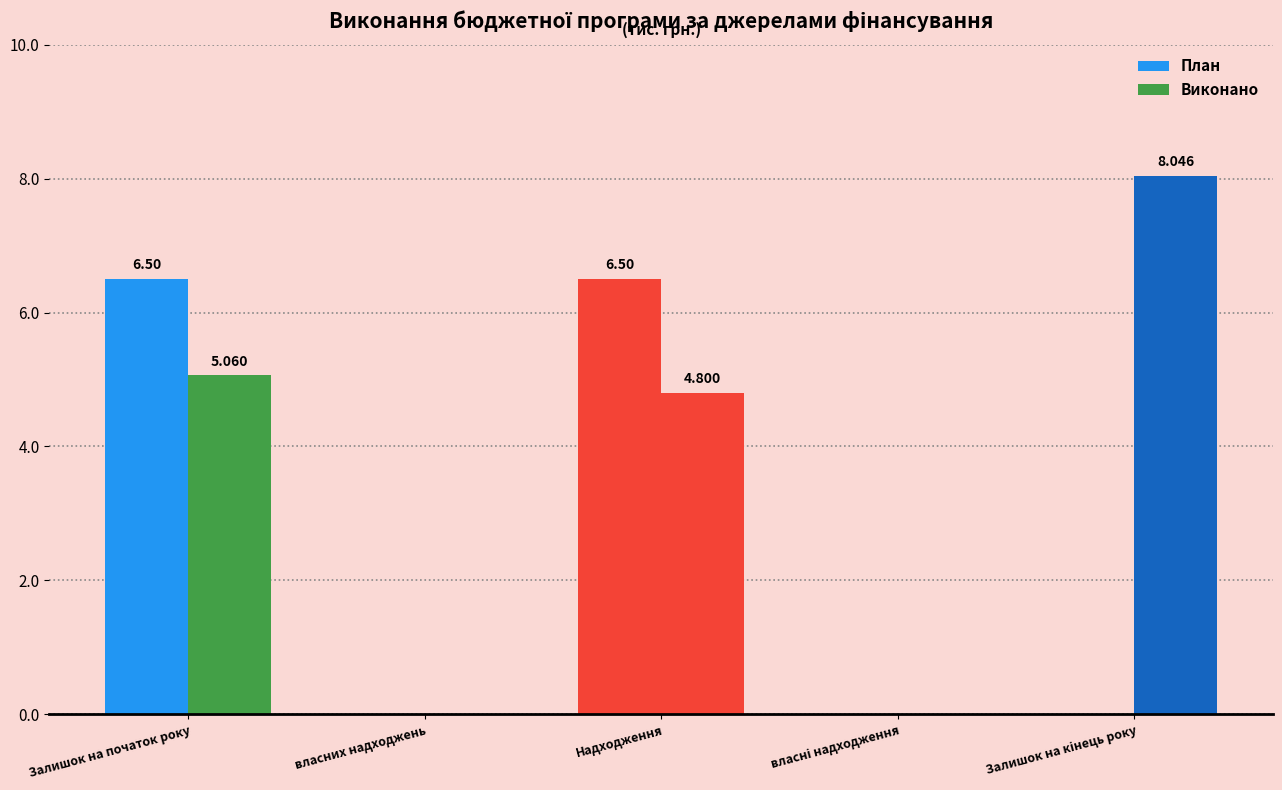

Count the number of categories in the chart.

5